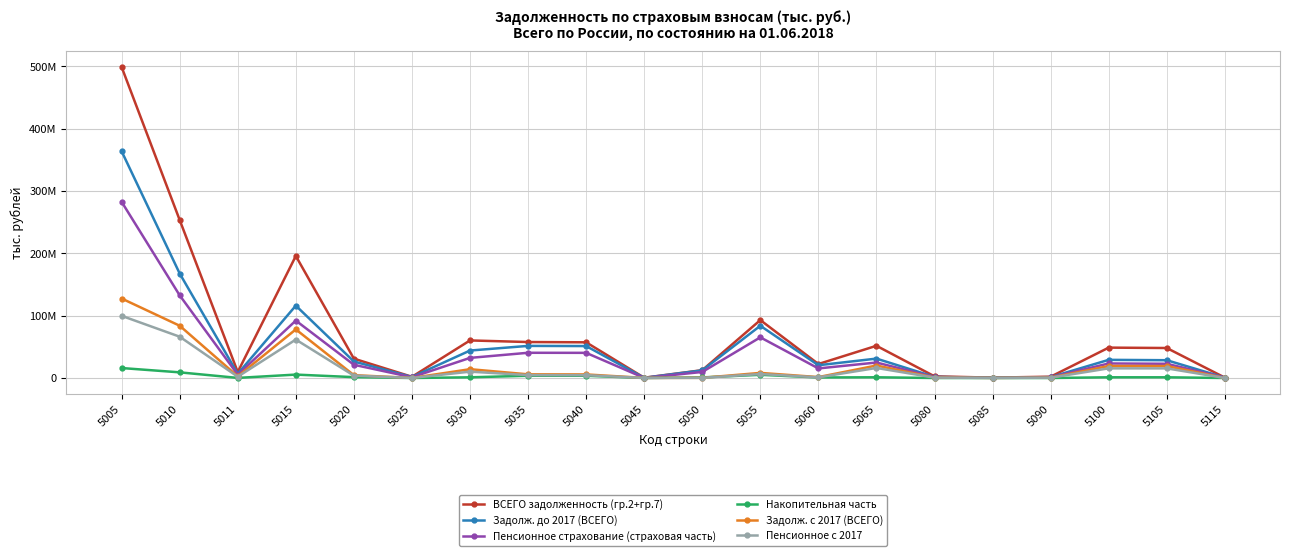

Does the chart have visible grid lines?

Yes